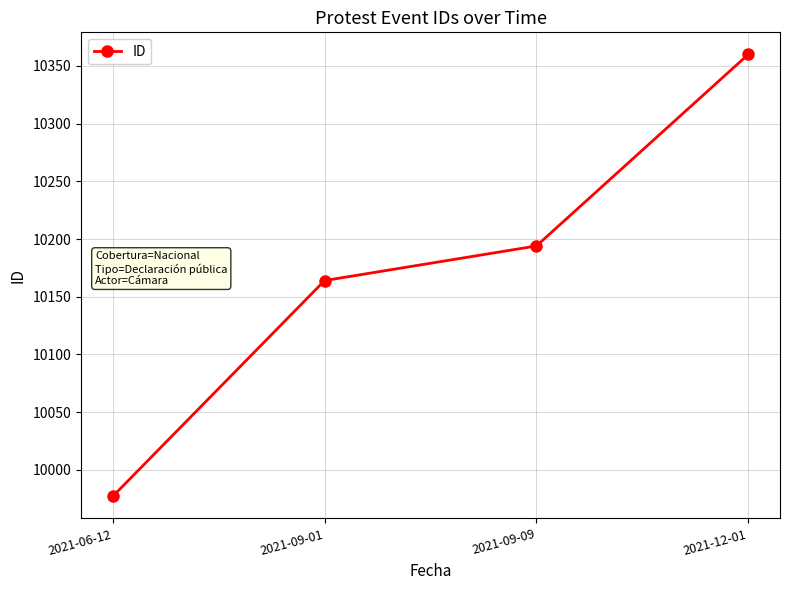

What is the approximate value at 2021-09-09?

10194